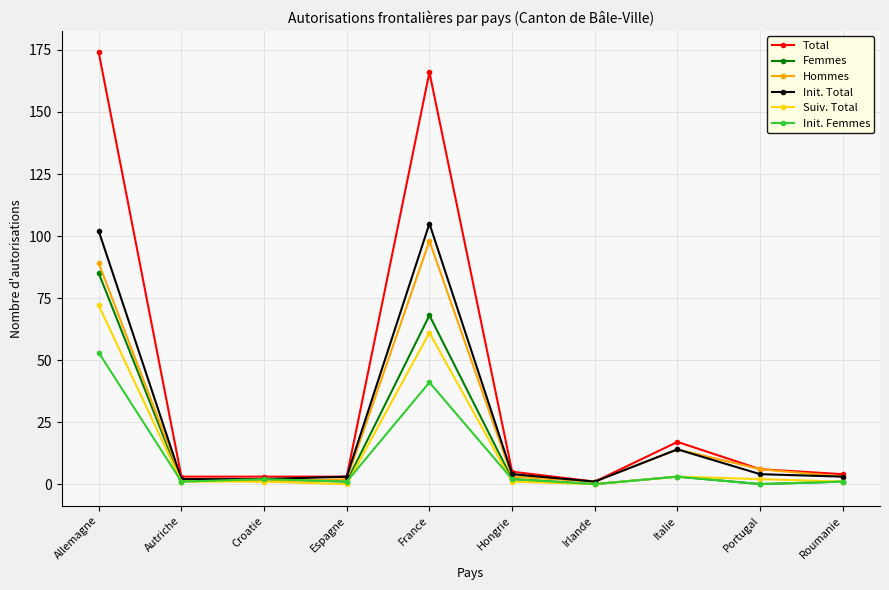

What is the label of the 9th point from the right?

Autriche